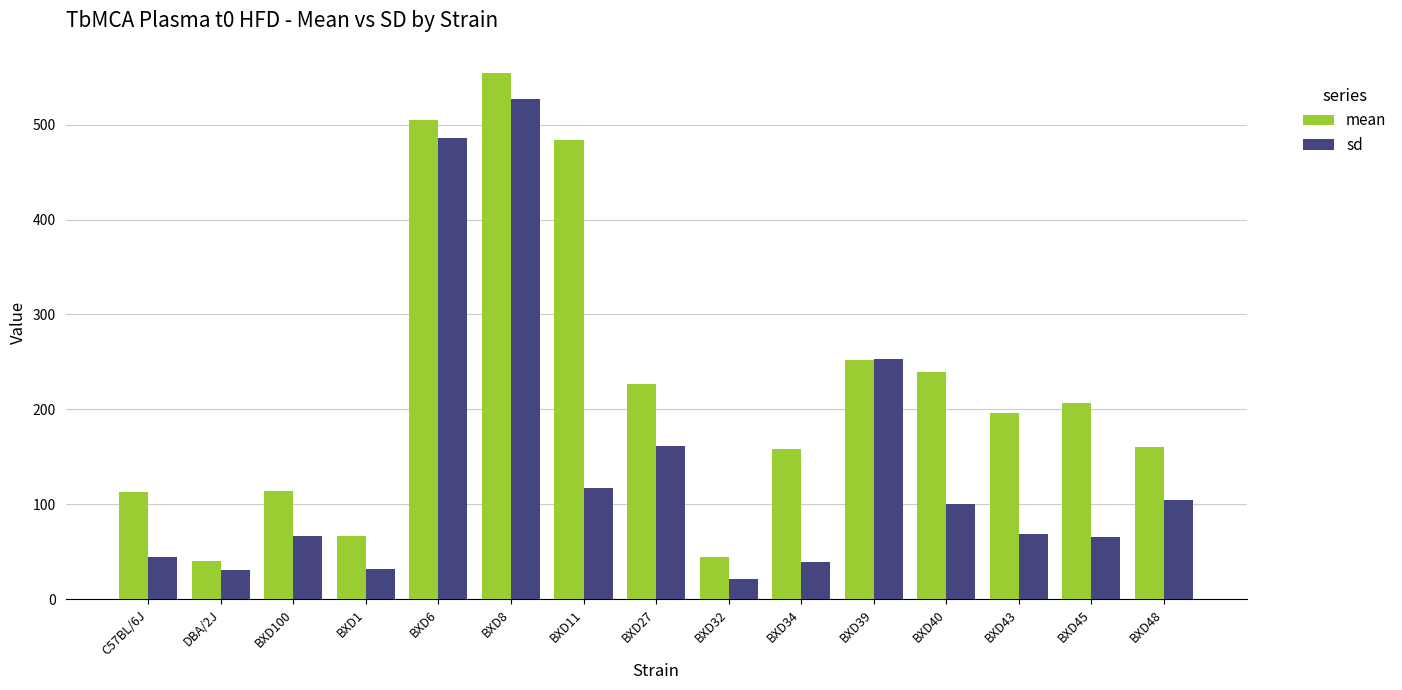

How many data points in sd are less than 68?

7